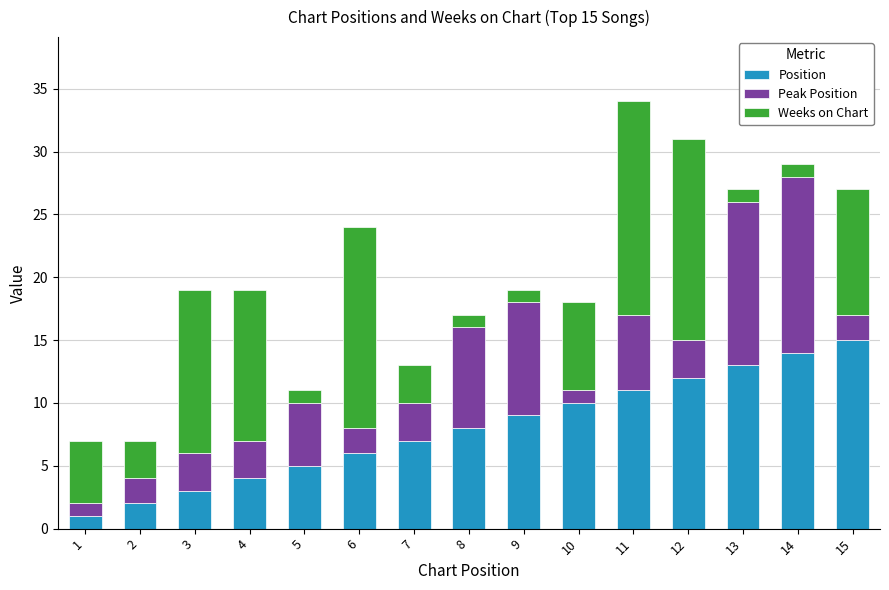

Rank the categories by Position value from highest to lowest.

15, 14, 13, 12, 11, 10, 9, 8, 7, 6, 5, 4, 3, 2, 1